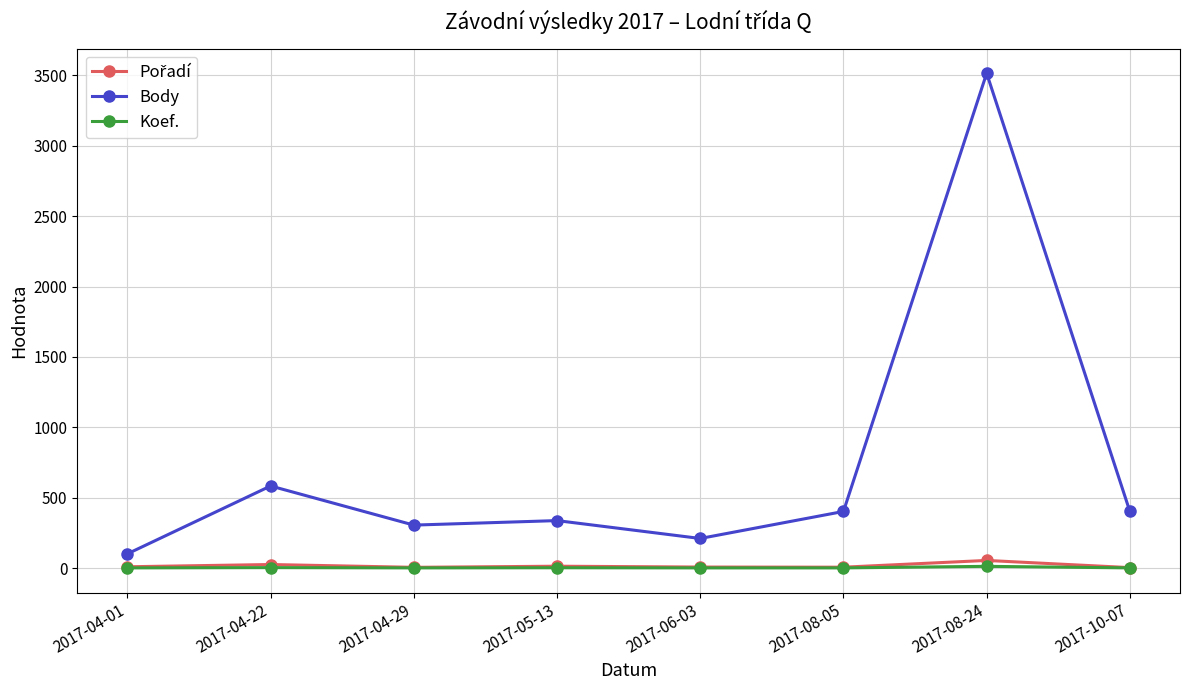

How many lines are shown in the chart?

3